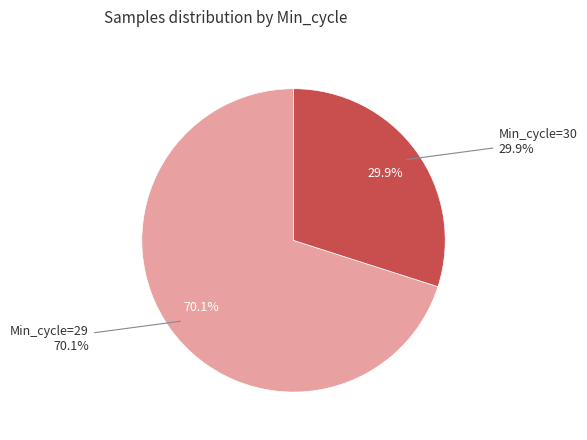

What is the largest slice in the pie chart?

29